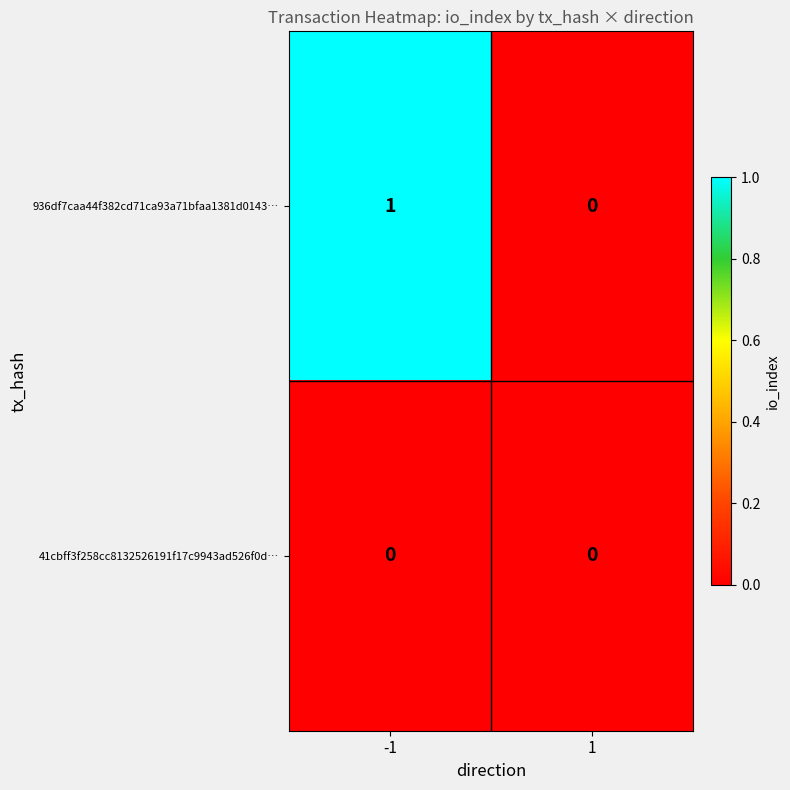

Rank the series by their maximum value, from lowest to highest.

41cbff3f258cc8132526191f17c9943ad526f0d…, 936df7caa44f382cd71ca93a71bfaa1381d0143…